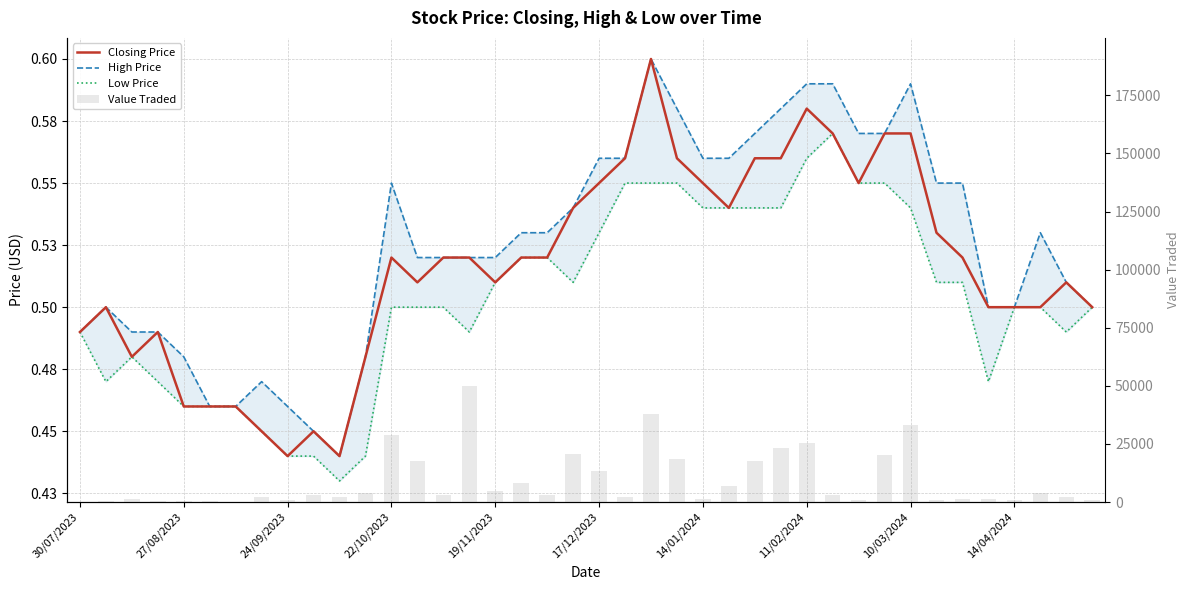

What is the average value of the High Price series?

0.5